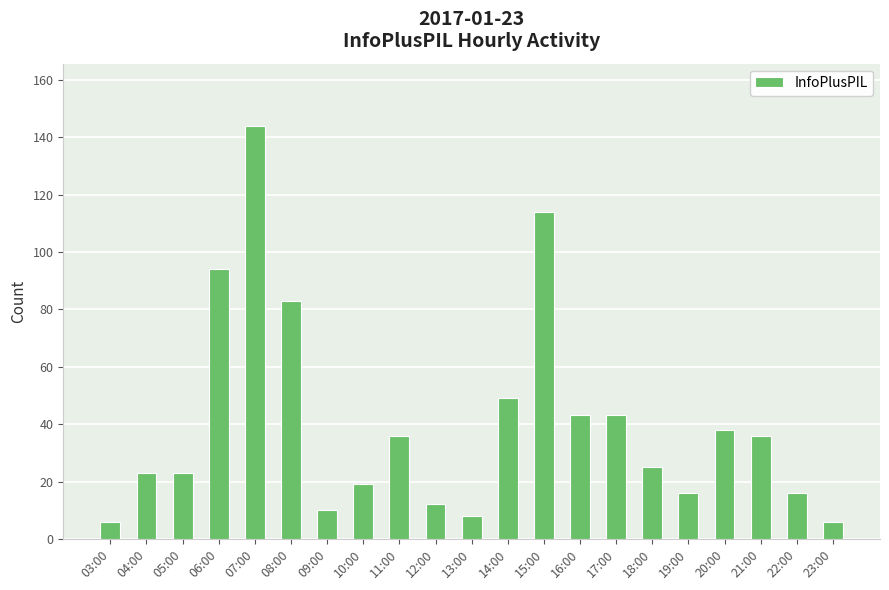

Does the chart contain any negative values?

No